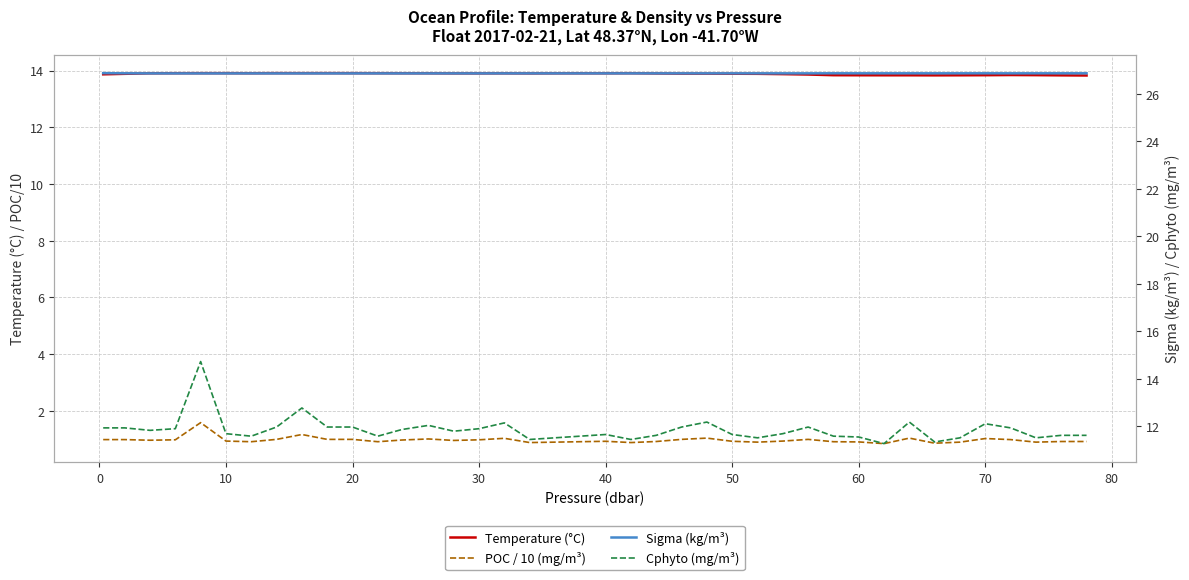

What is the minimum value for Cphyto (mg/m³)?

11.3